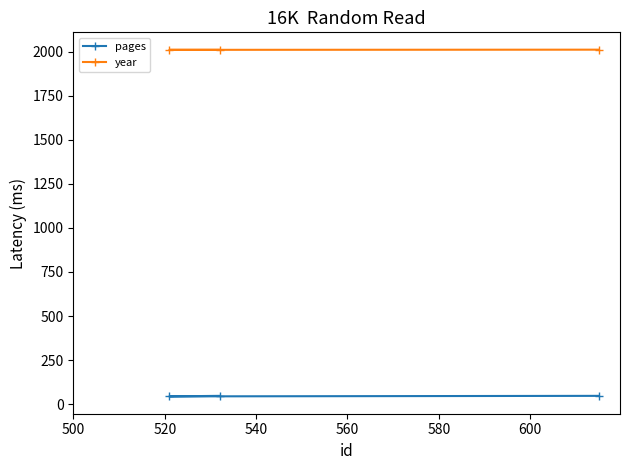

What is the value of the year point at the 2nd from the left?

2010